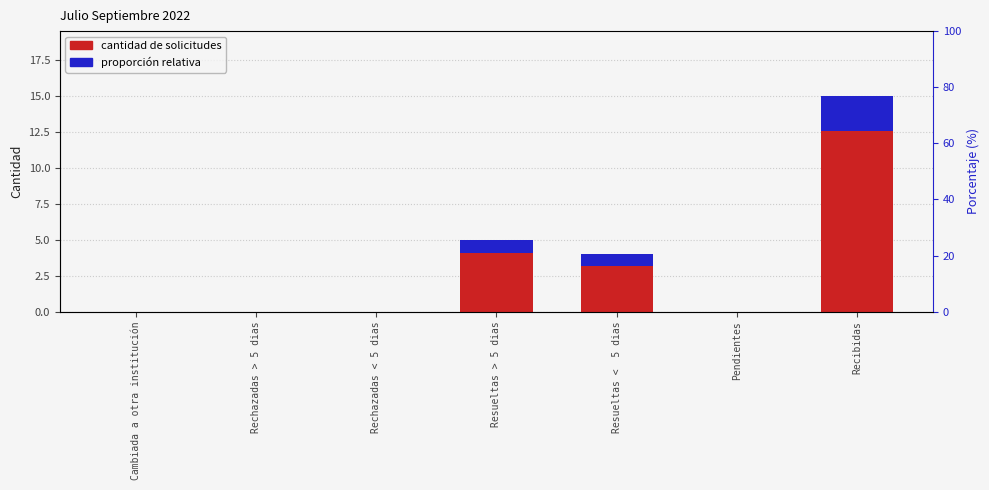

What is the average value?

3